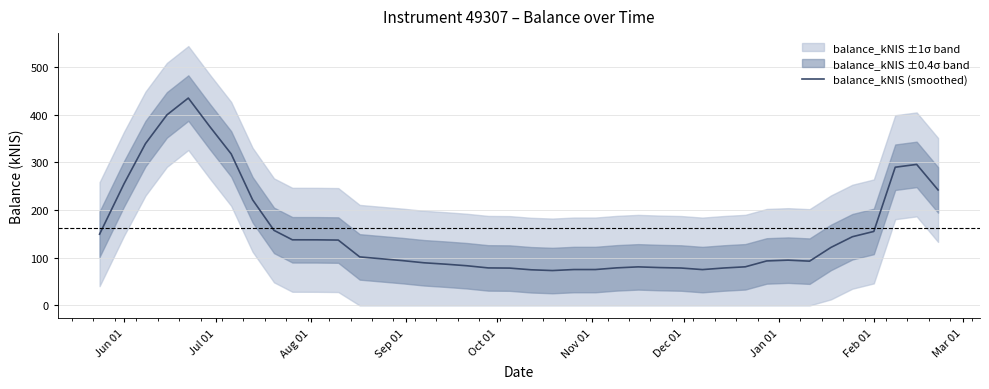

What is the maximum value for balance_kNIS (smoothed)?

434.5